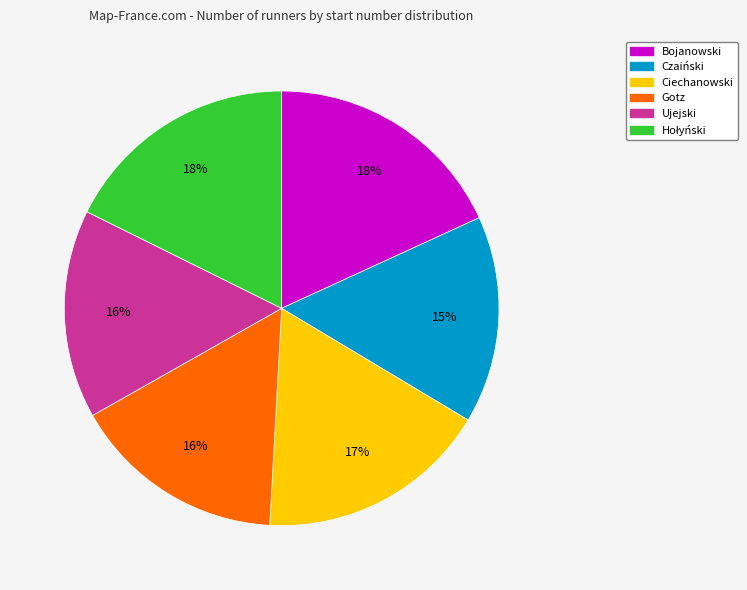

Count the number of slices in the pie.

6